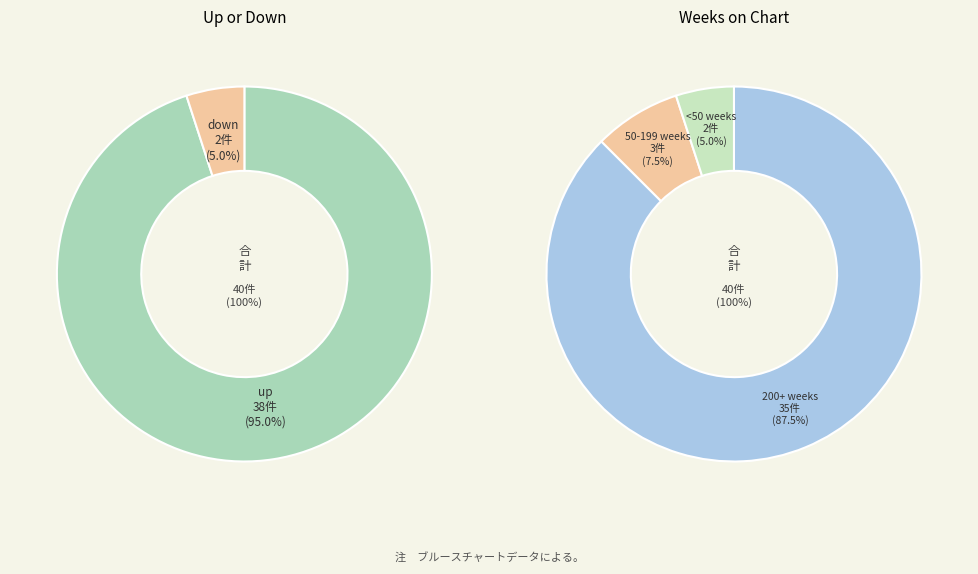

Does any single category account for the majority?

Yes